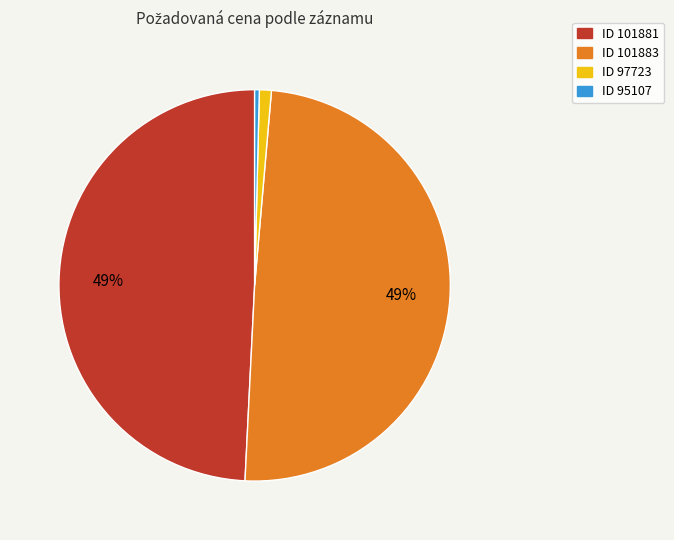

To the nearest percent, what is the difference between the largest and smallest slice percentages?

49%